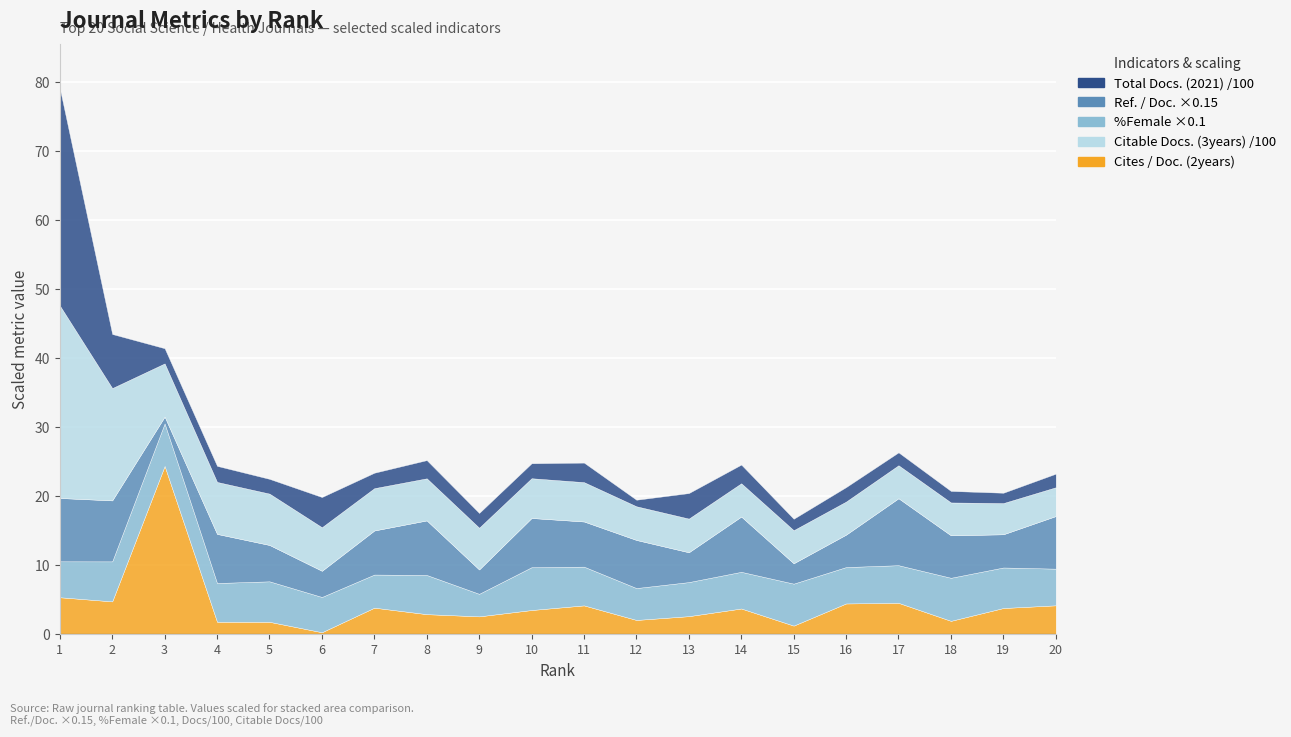

The value of Citable Docs. (3years) at 17 is 658.3. True or false?

False